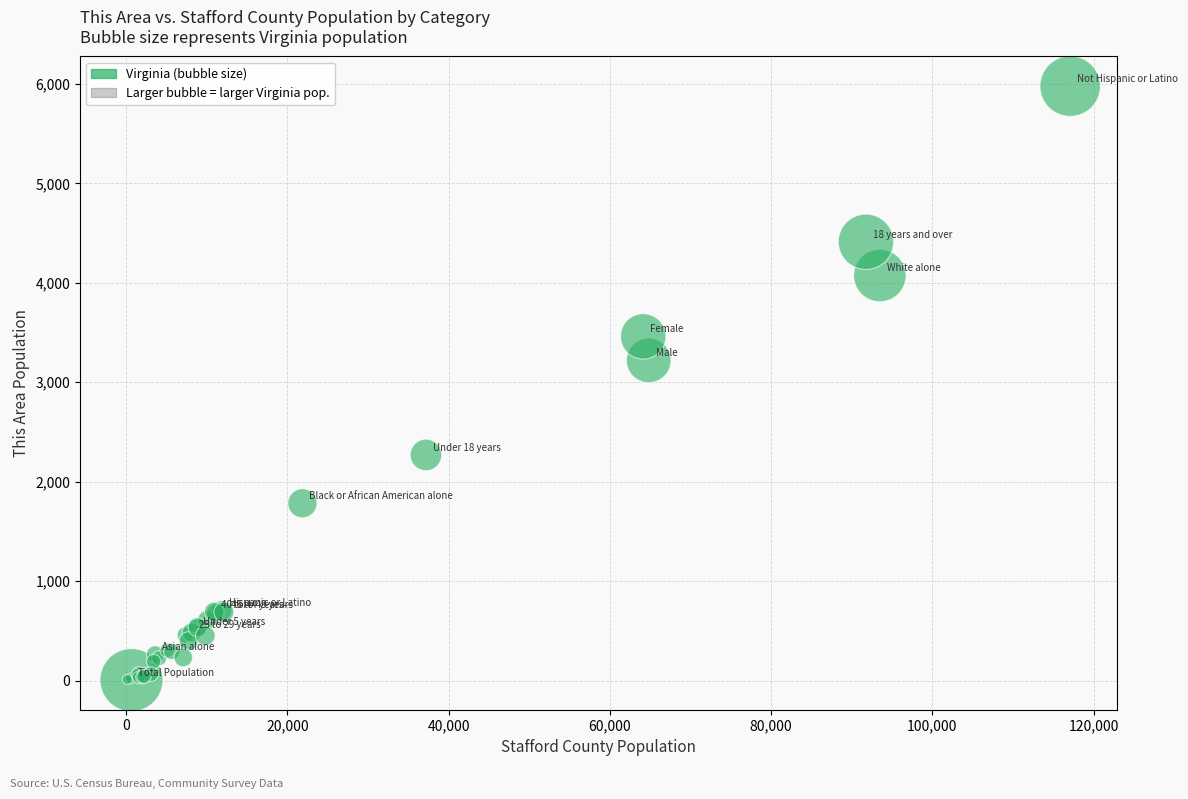

What Y value in the scatter plot is closest to 2991?

3220